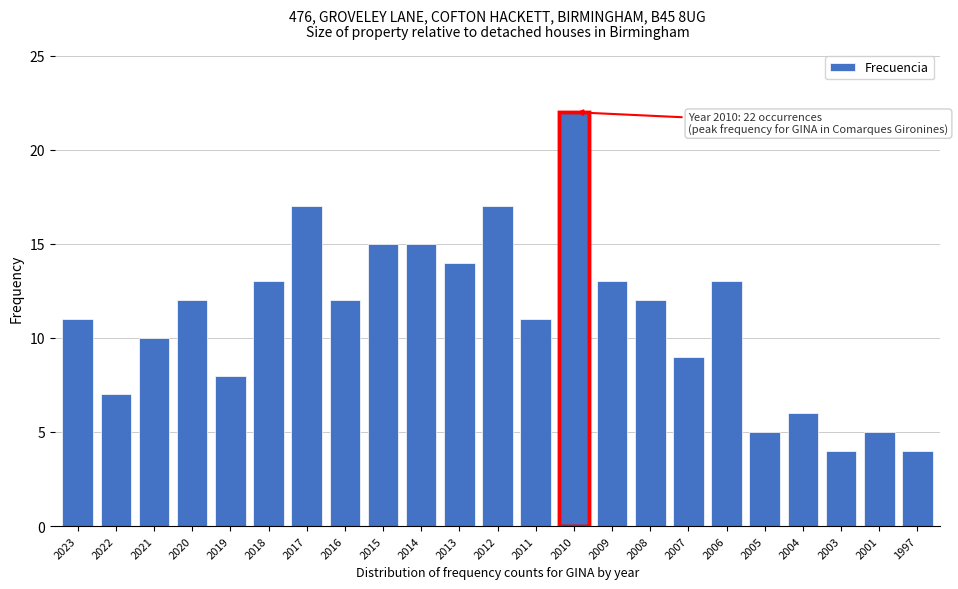

Reading left to right, extract all data points from this chart.

11	7	10	12	8	13	17	12	15	15	14	17	11	22	13	12	9	13	5	6	4	5	4